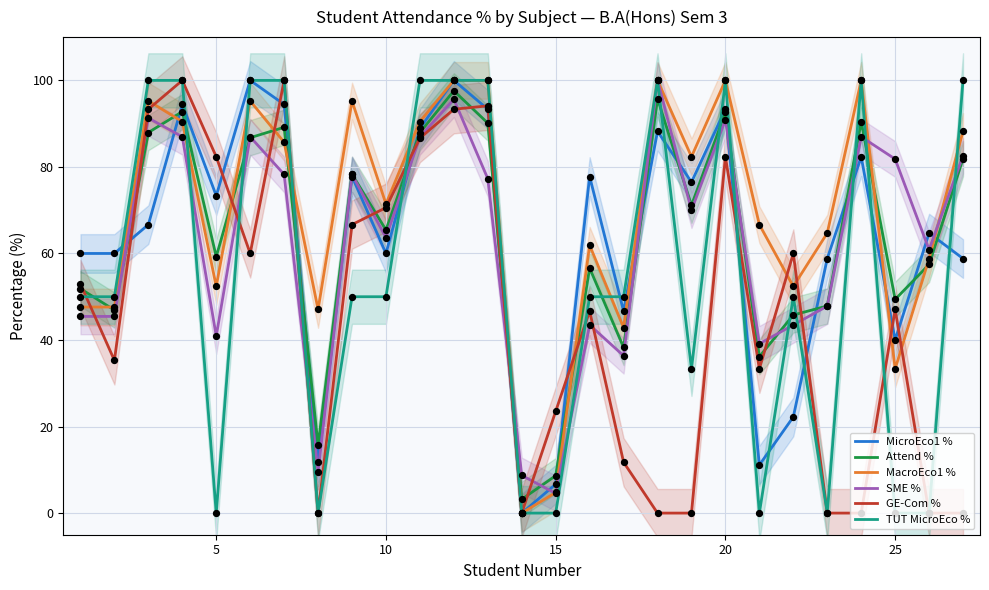

What is the minimum value for Attend %?

3.2